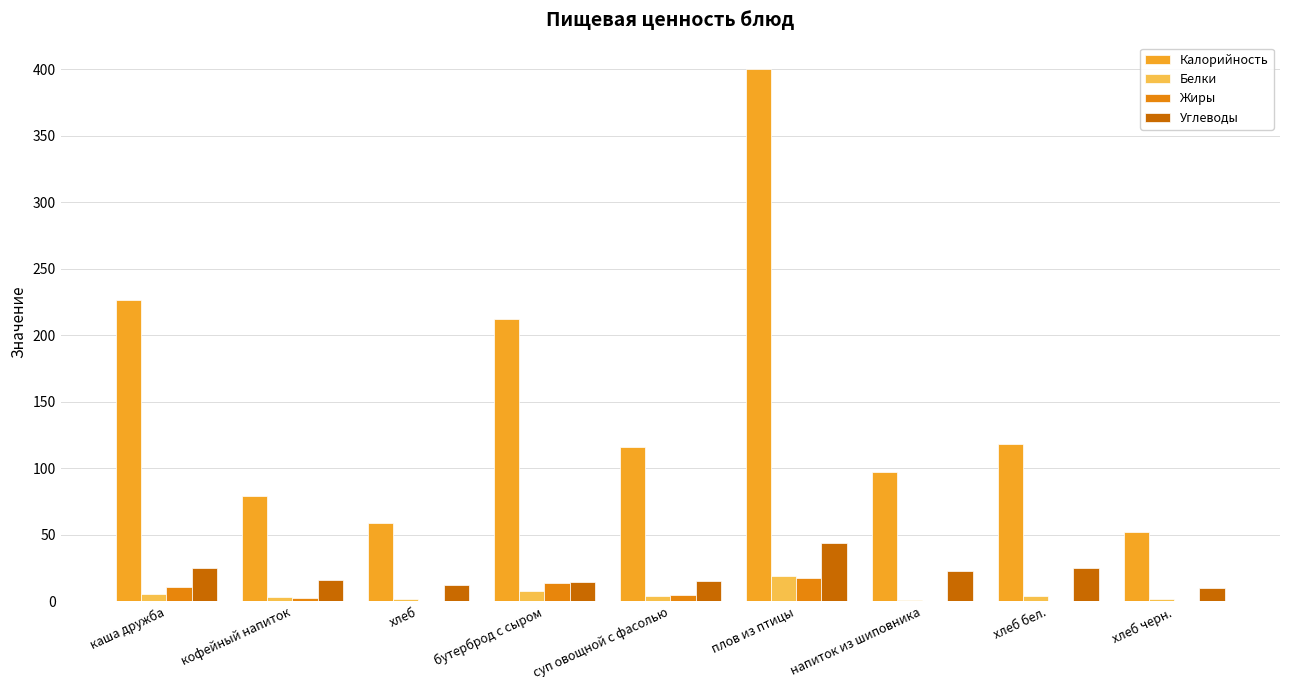

Is it true that Углеводы equals 15.3 at суп овощной с фасолью?

True